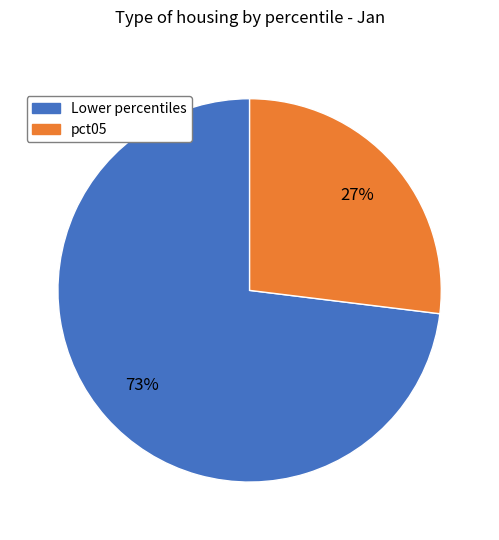

Is there any slice that represents more than half of the pie?

Yes